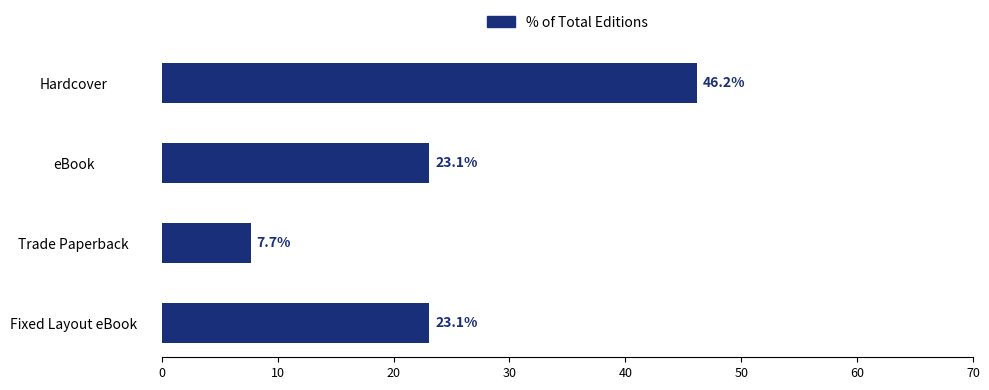

True or false: the data shows 46.2 at Hardcover.

True